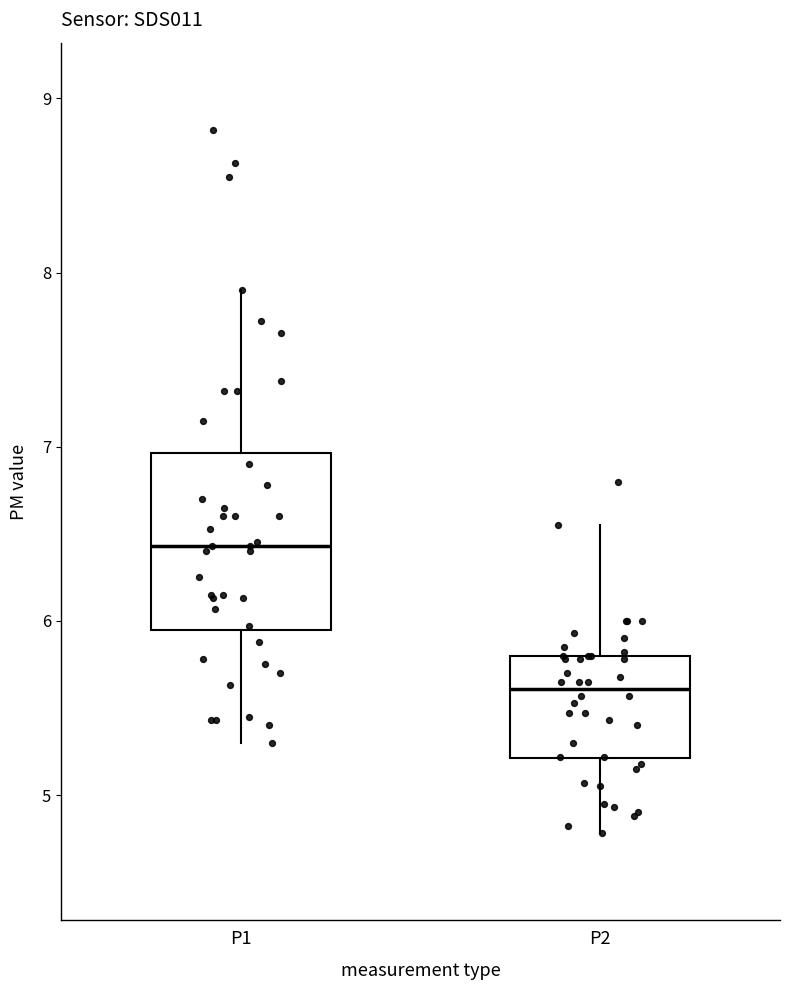

Which box has the lowest median line?

P2